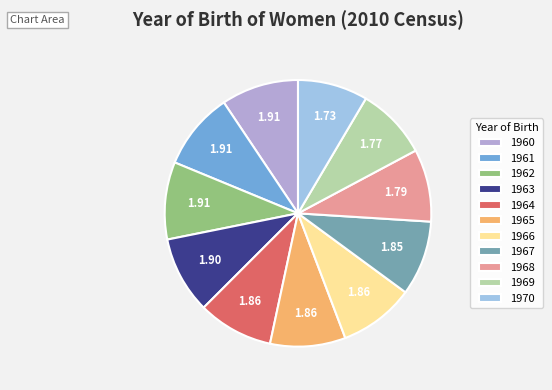

Is it true that 1962 is 9% of the pie?

True